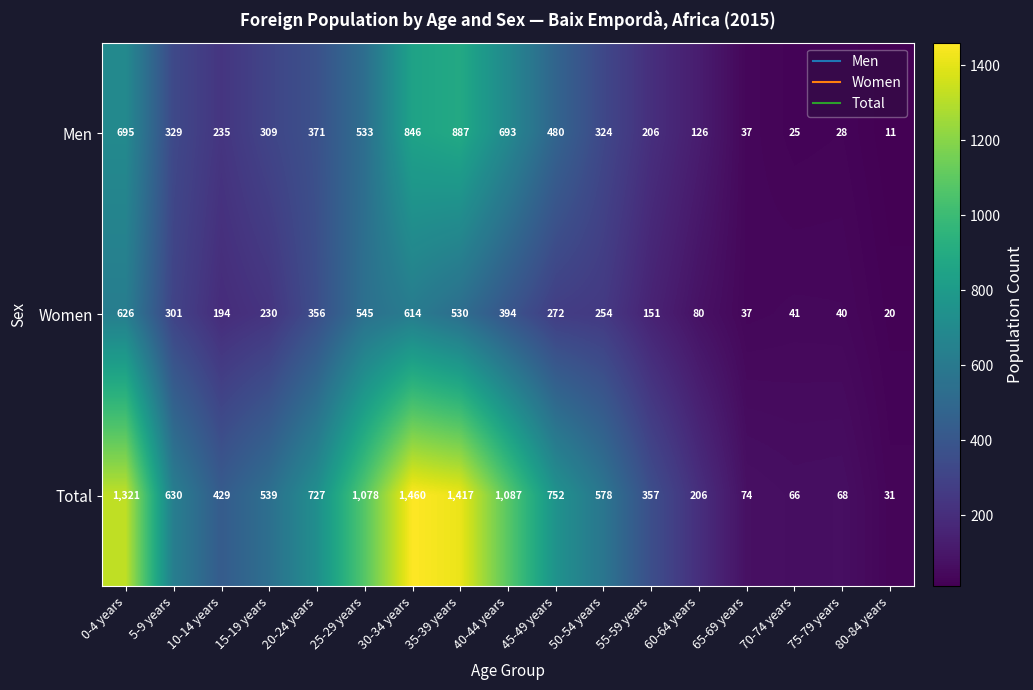

The Total series shows 1032 at 20-24 years. True or false?

False